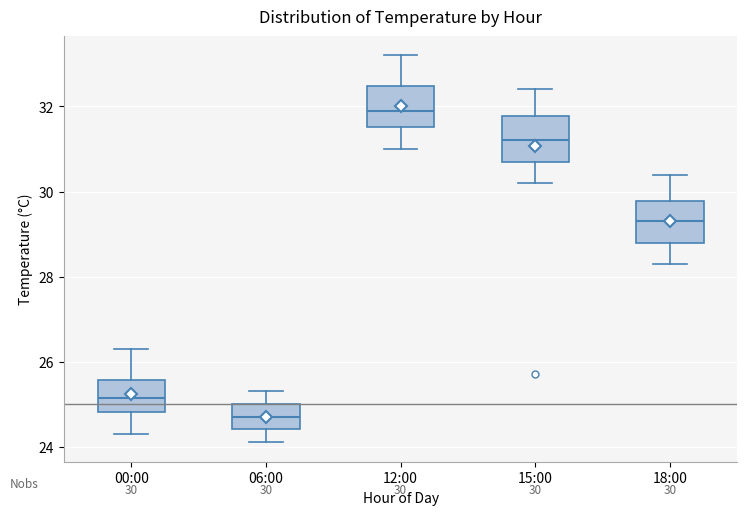

Which box's median line is the lowest?

06:00